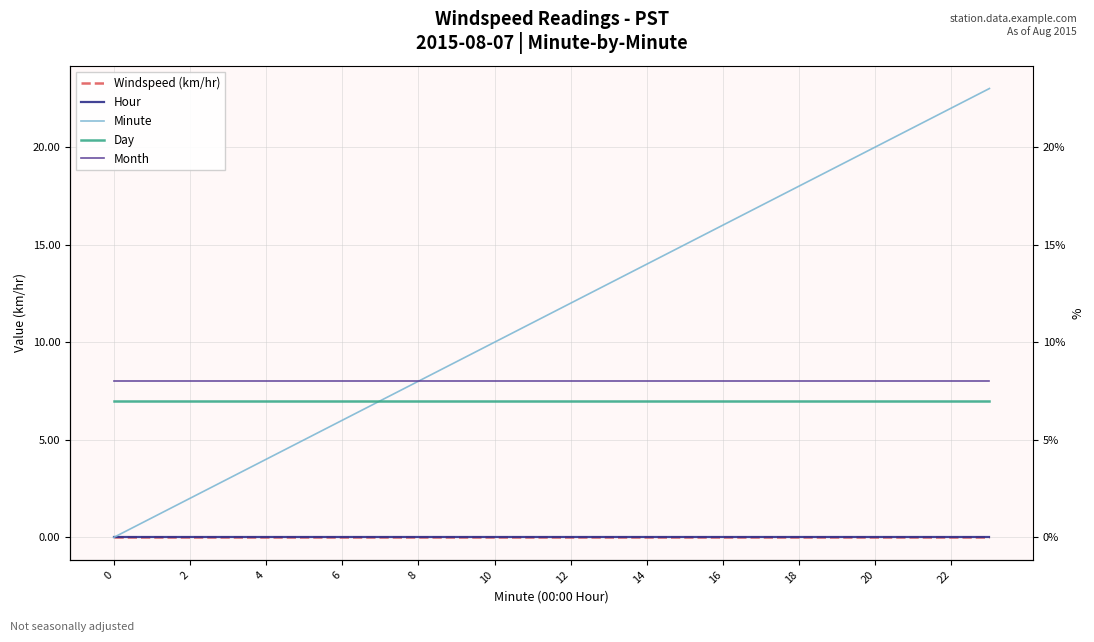

What is the sum of all Month values?

192